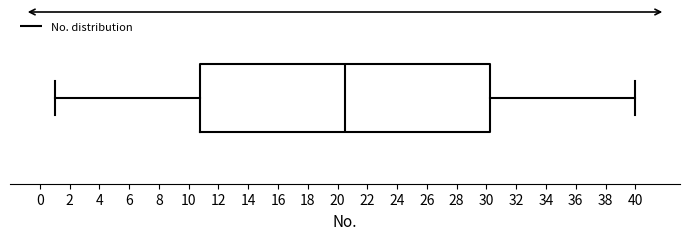

Read this box plot against the x-axis: the position of the median line, the range covered by the box, and the ends of both whiskers. The values are not printed on the chart, so give them approximately, as read against the axis.

median 20.6, box 10.8 to 30.2, whiskers 1.0 to 40.0